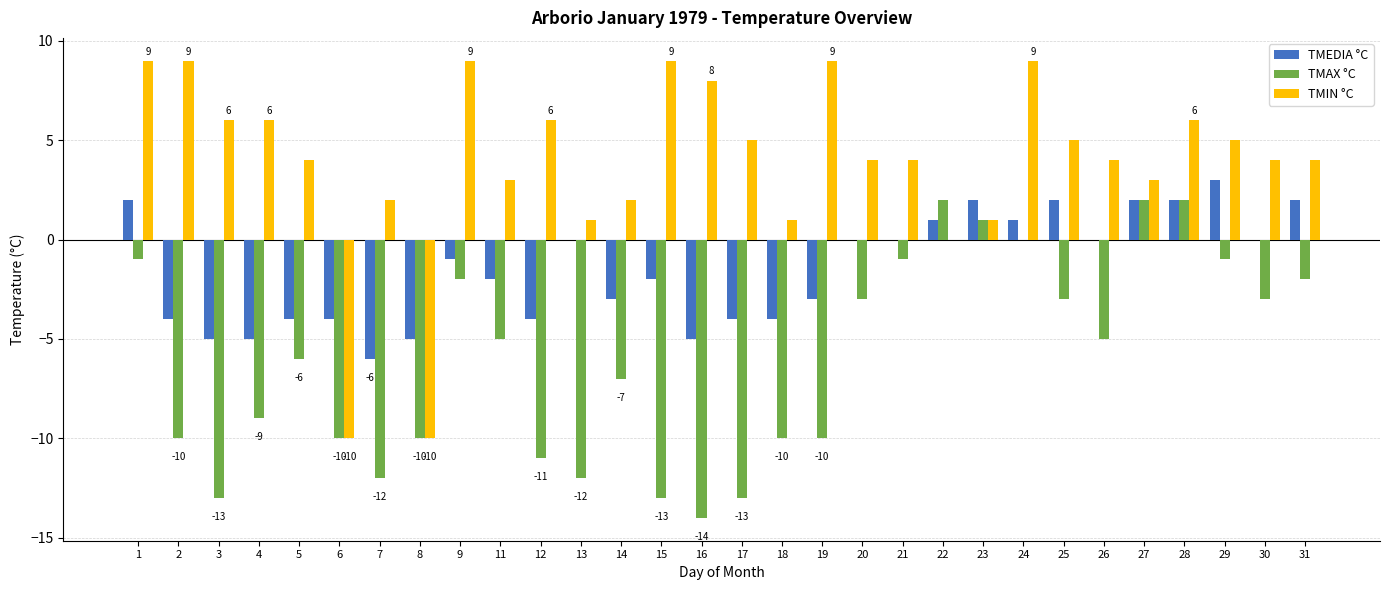

Which series changed the most between 13 and 30?

TMAX °C